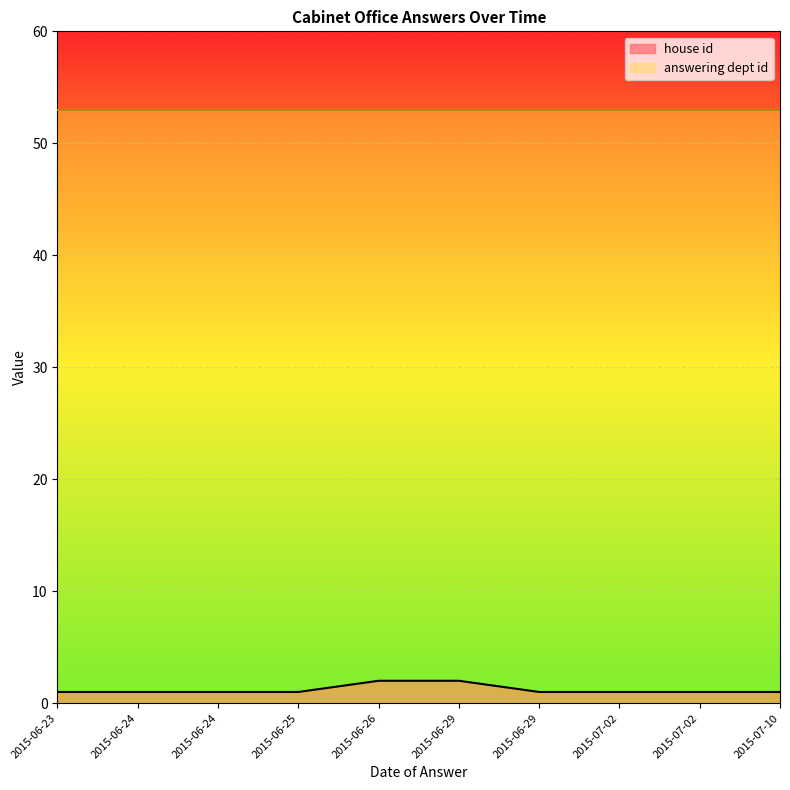

Rank the categories by value from lowest to highest.

2015-06-23, 2015-06-24, 2015-06-24, 2015-06-25, 2015-06-29, 2015-07-02, 2015-07-02, 2015-07-10, 2015-06-26, 2015-06-29